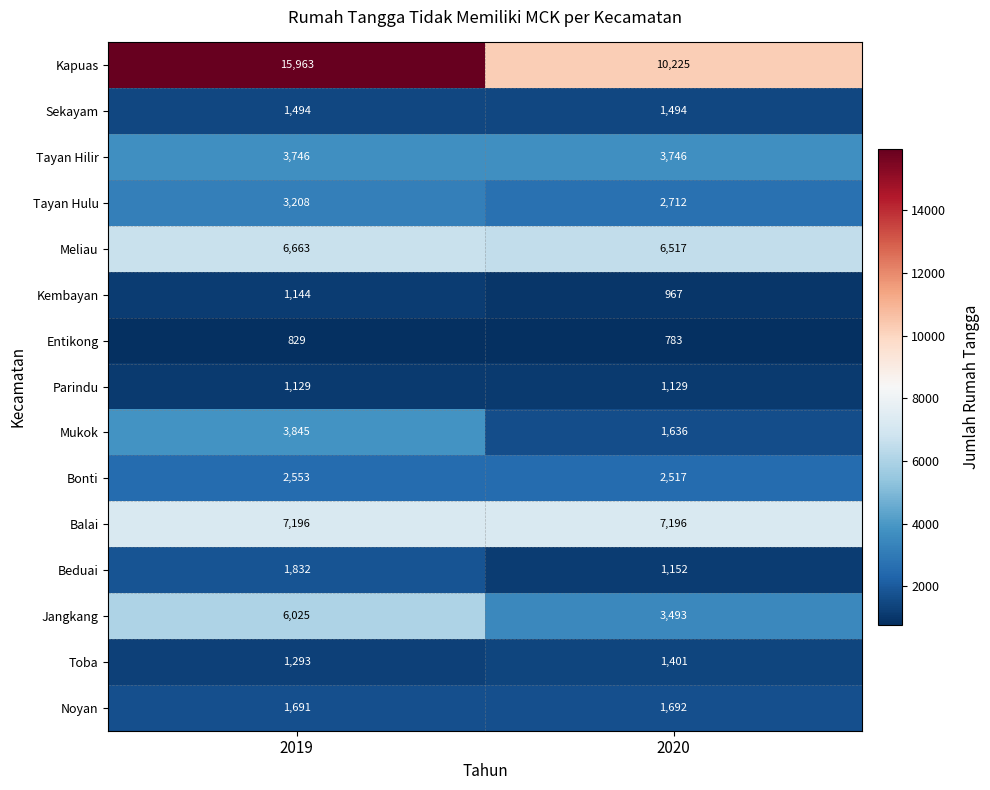

What value does the Sekayam series have at 2020?

1494